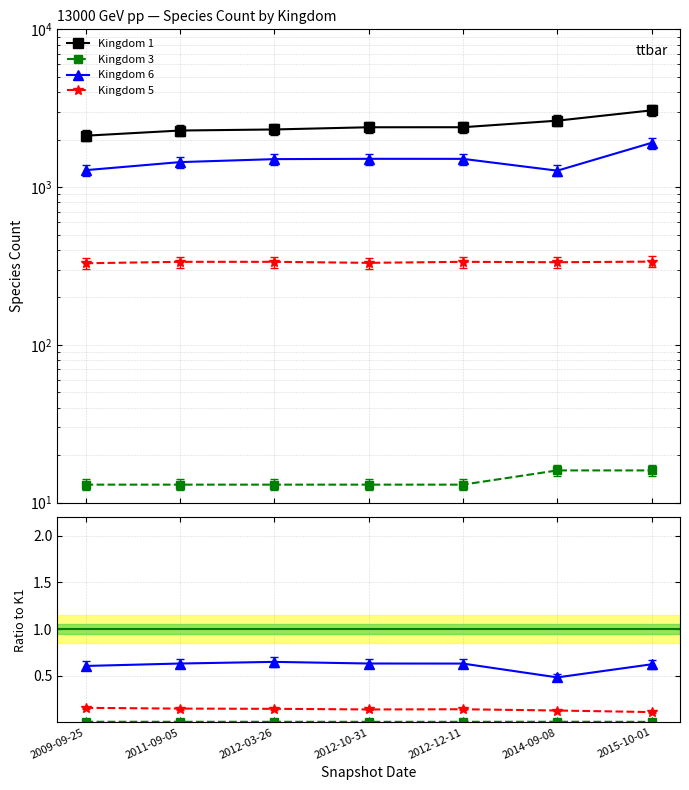

At how many categories does at least one series exceed 1347?

7